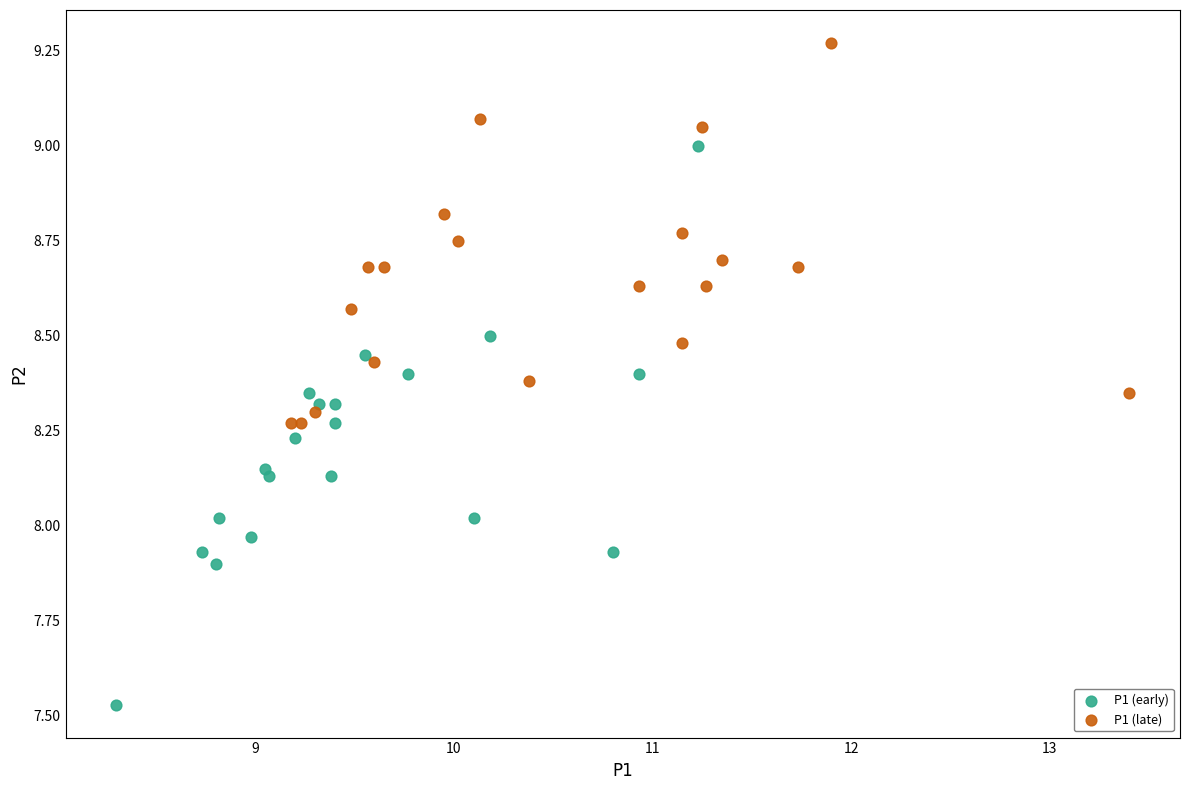

Which series reaches the minimum Y coordinate?

P1 (early)